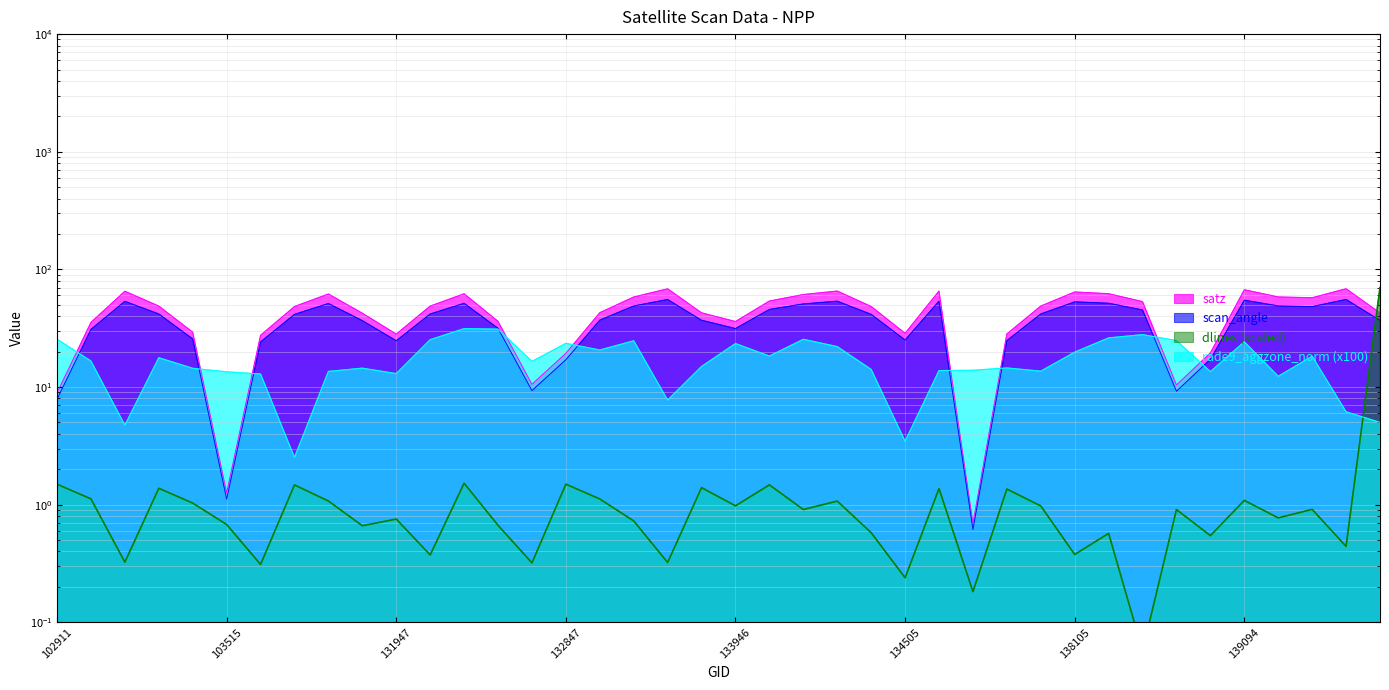

At which label does satz reach its peak?

139462